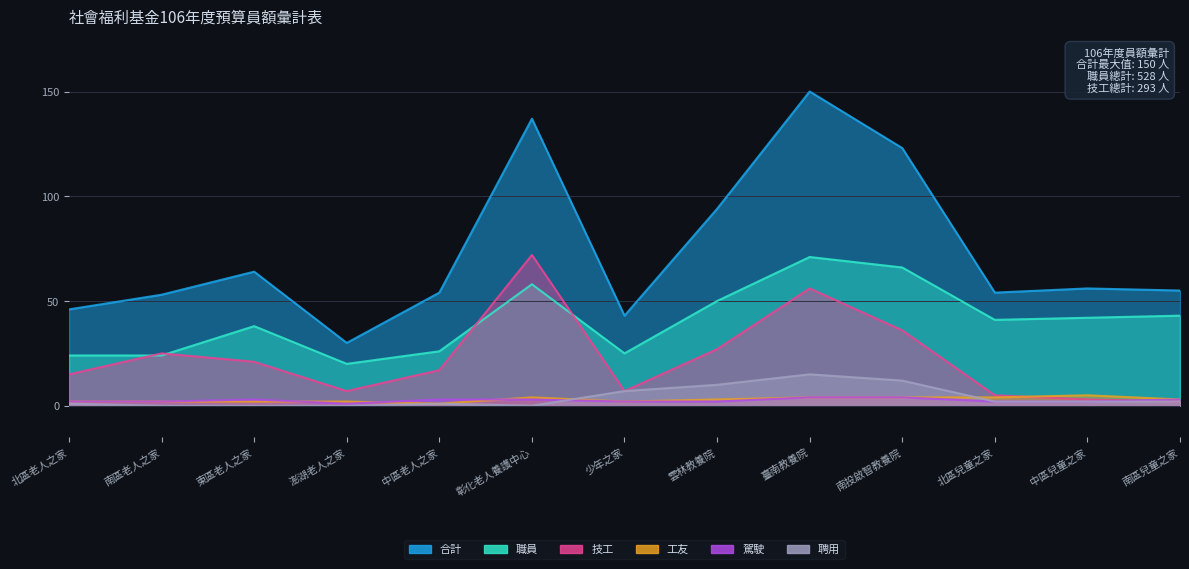

Count the number of categories in the chart.

13